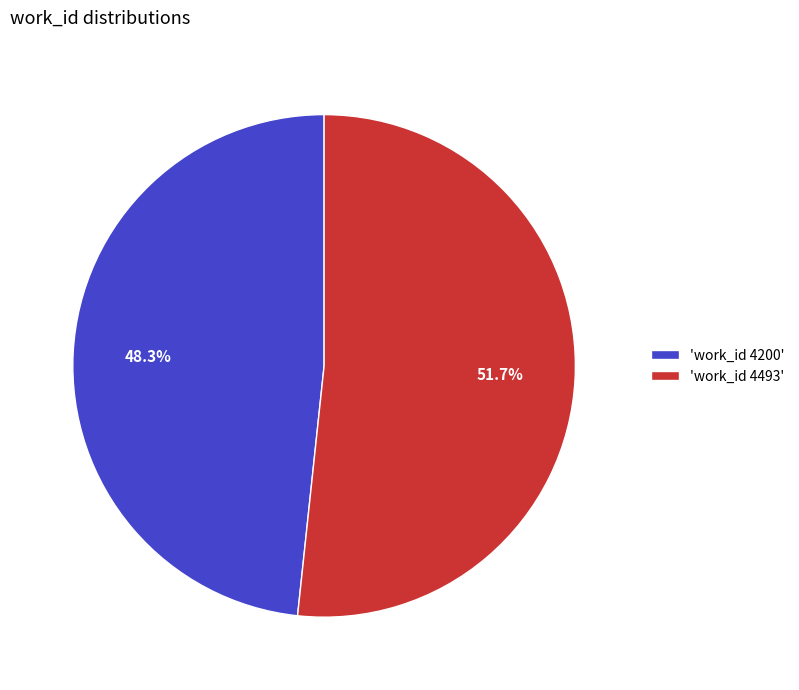

How many segments does this pie chart have?

2